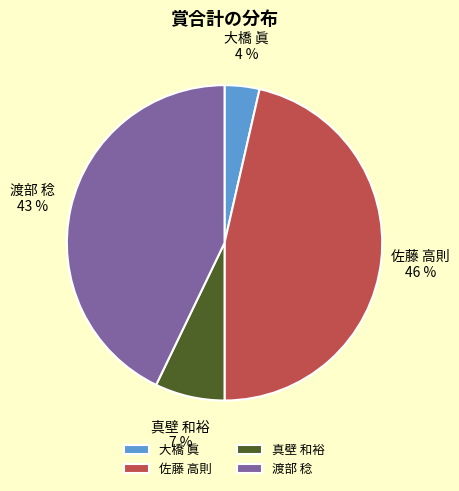

The 渡部 稔 slice represents 52% of the pie. True or false?

False